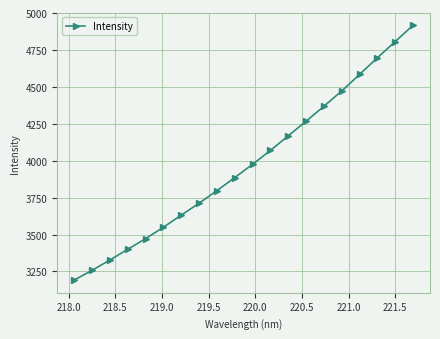

What is the value of the 19th point from the left?

4806.7